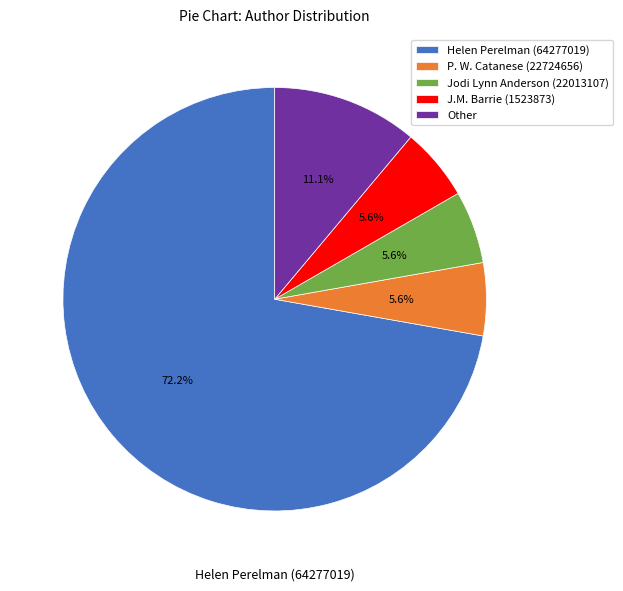

How many segments does this pie chart have?

5